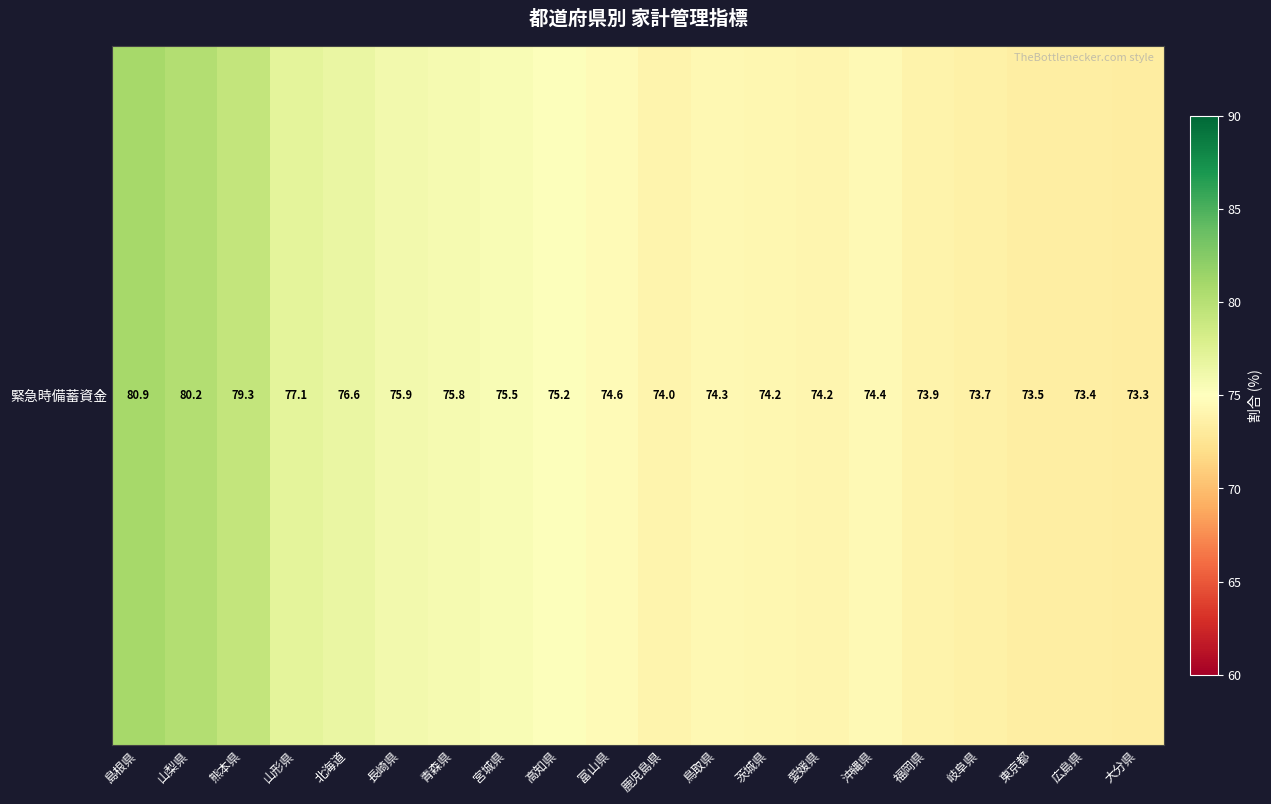

Reading left to right, transcribe all the data shown in this chart.

80.9	80.2	79.3	77.1	76.6	75.9	75.8	75.5	75.2	74.6	74.0	74.3	74.2	74.2	74.4	73.9	73.7	73.5	73.4	73.3